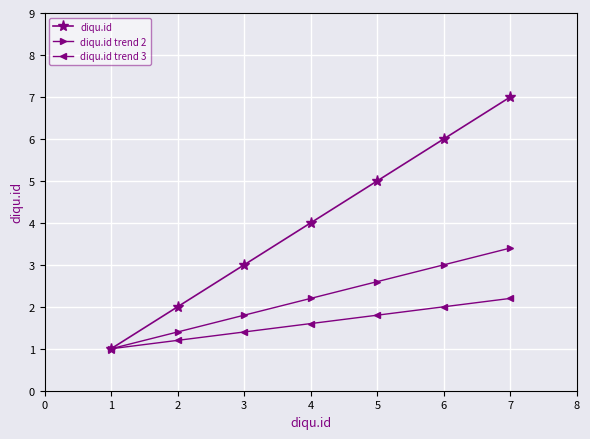

Reading left to right, extract all data points from this chart.

diqu.id: 1.0	2.0	3.0	4.0	5.0	6.0	7.0
diqu.id trend 2: 1.0	1.4	1.8	2.2	2.6	3.0	3.4
diqu.id trend 3: 1.0	1.2	1.4	1.6	1.8	2.0	2.2